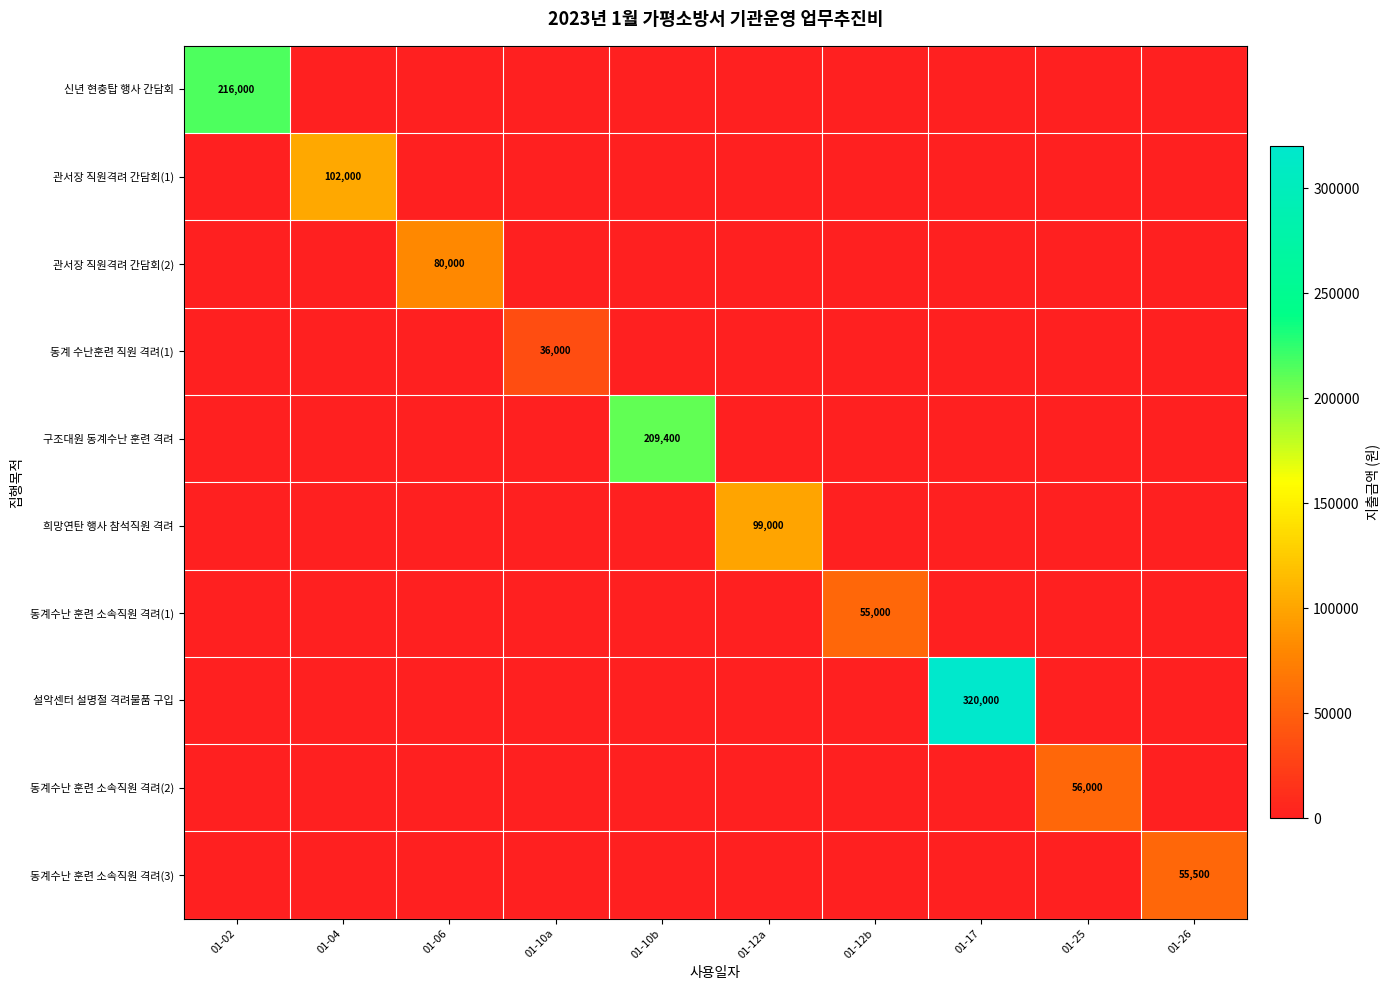

What is the spread (max minus min) of values at 01-17?

320000